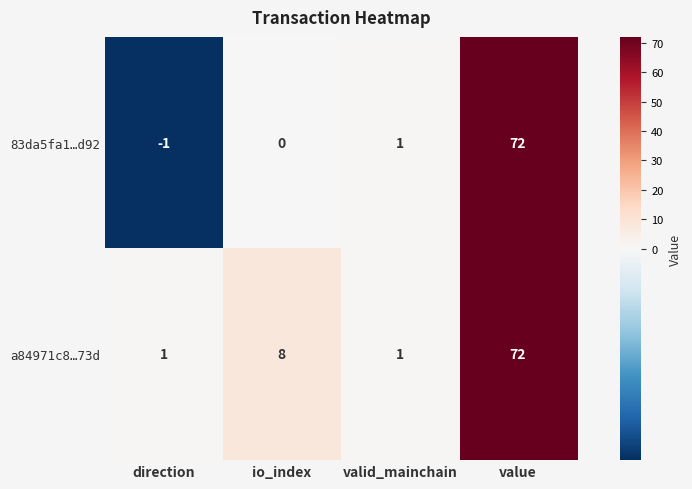

What is the difference between the maximum and second lowest values in the a84971c8…73d series?

71